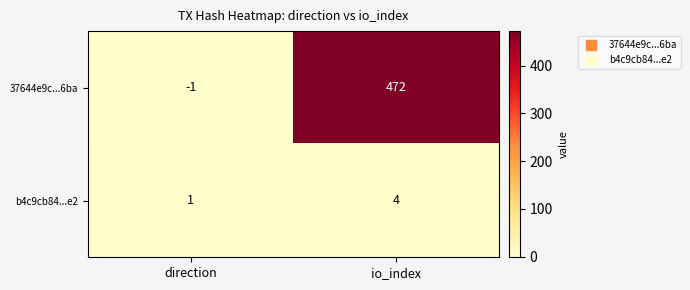

Rank the series by their average value, from highest to lowest.

37644e9c...6ba, b4c9cb84...e2